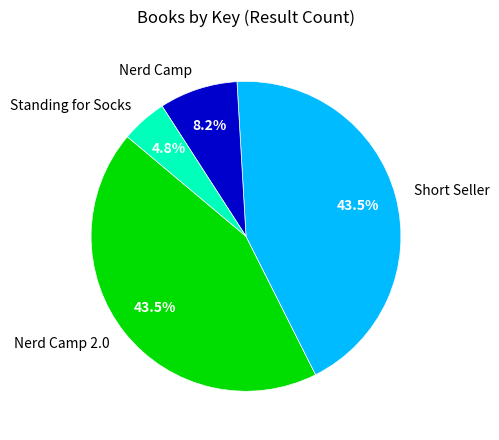

Which category has the smallest portion of the pie?

Standing for Socks